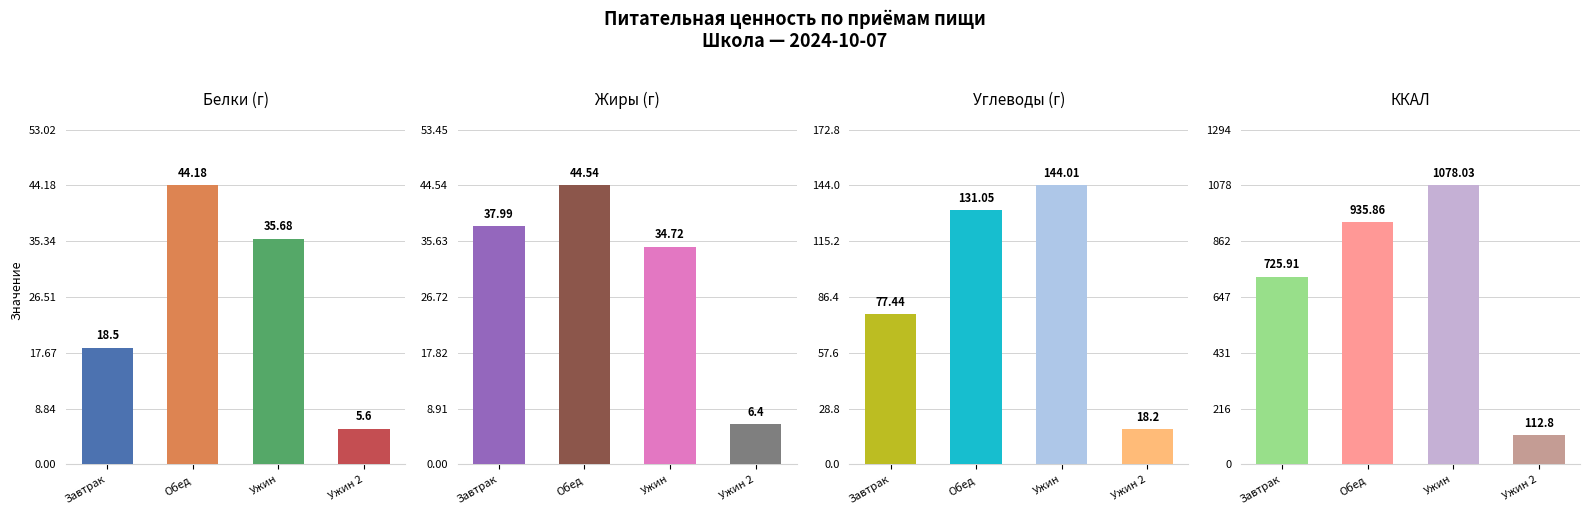

What value does the Углеводы series have at Завтрак?

77.4